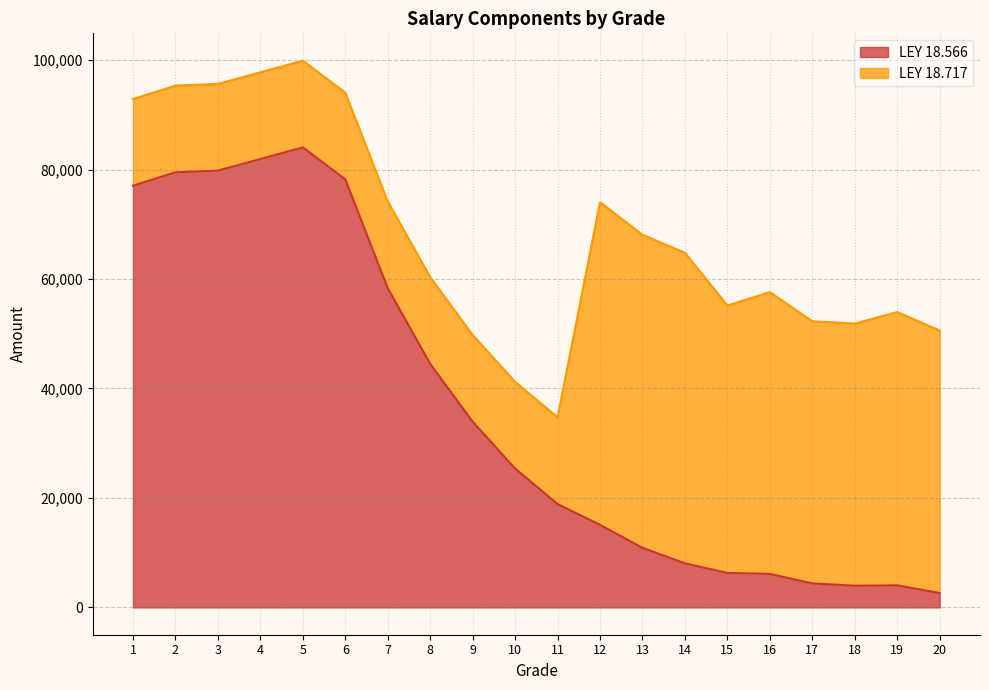

What is the difference between the values at 2 and 14?

71437